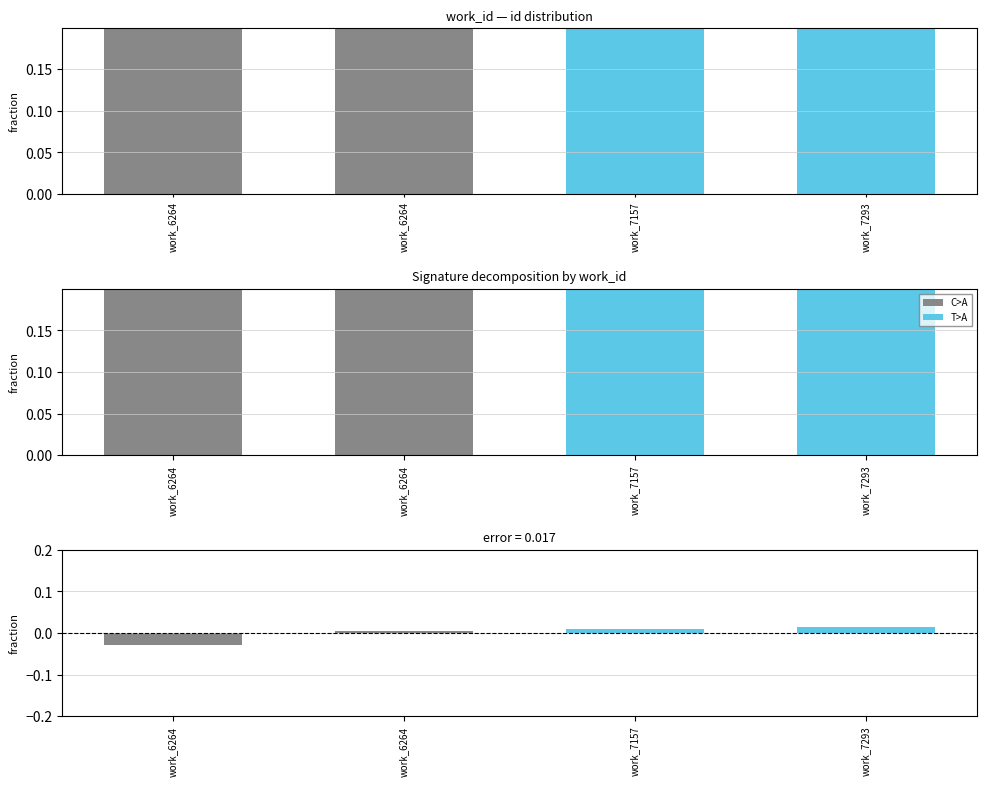

At which category is the sum across all series the highest?

work_7293